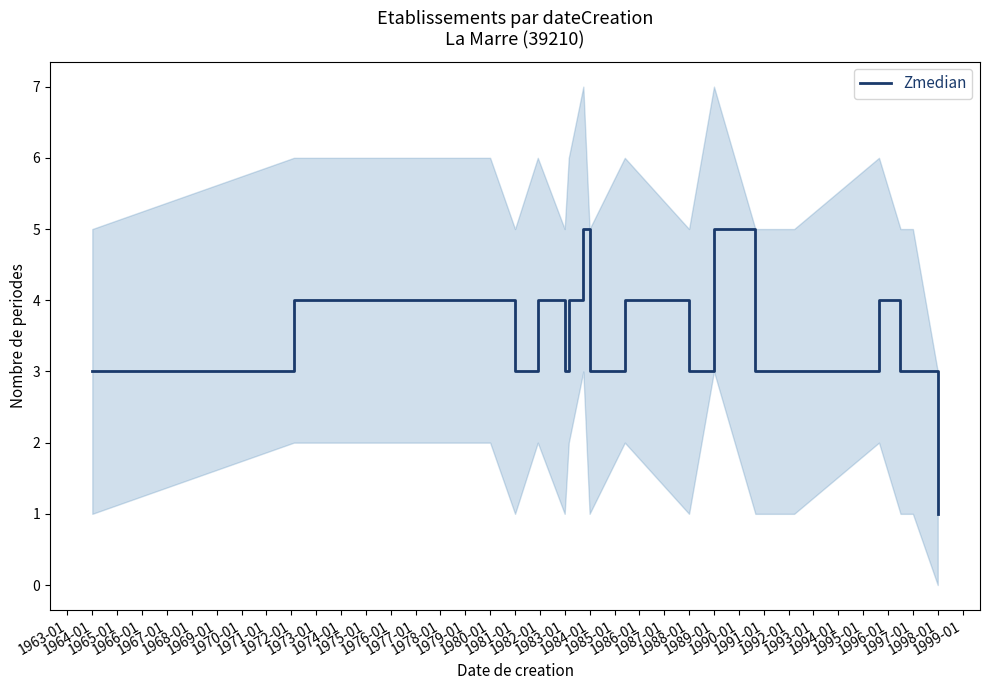

What value does the data have at 1981-01?

3